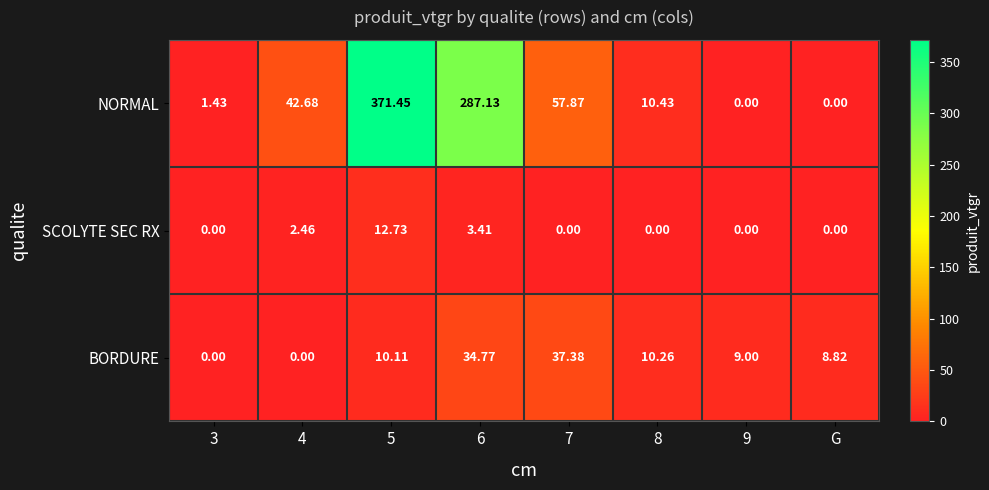

Which series has the widest spread of values?

NORMAL